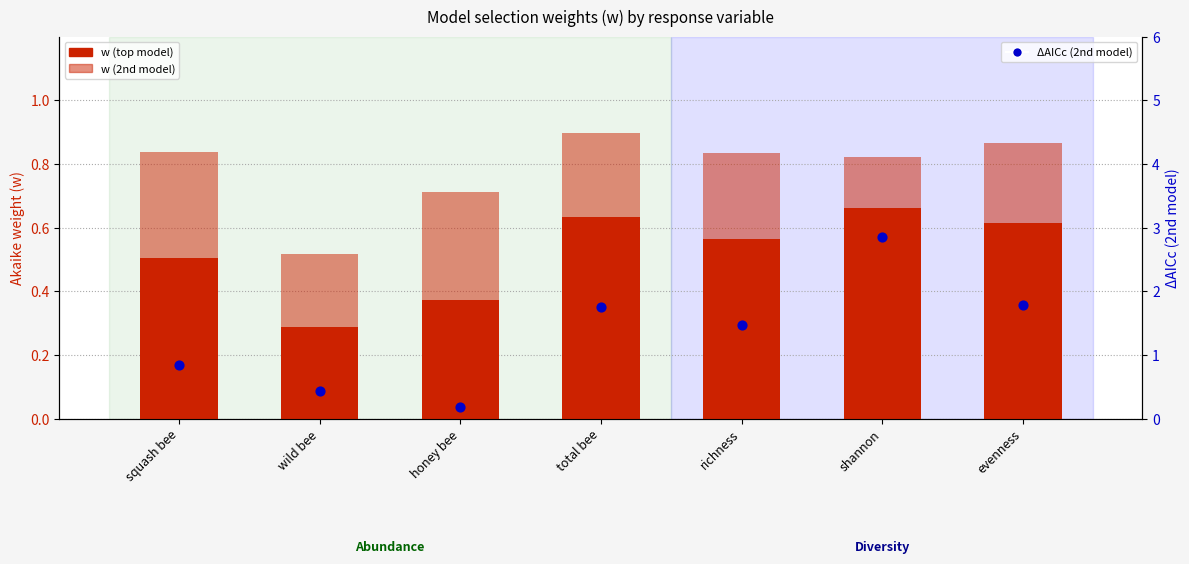

Which series contains the highest Y value?

ΔAICc (2nd model)